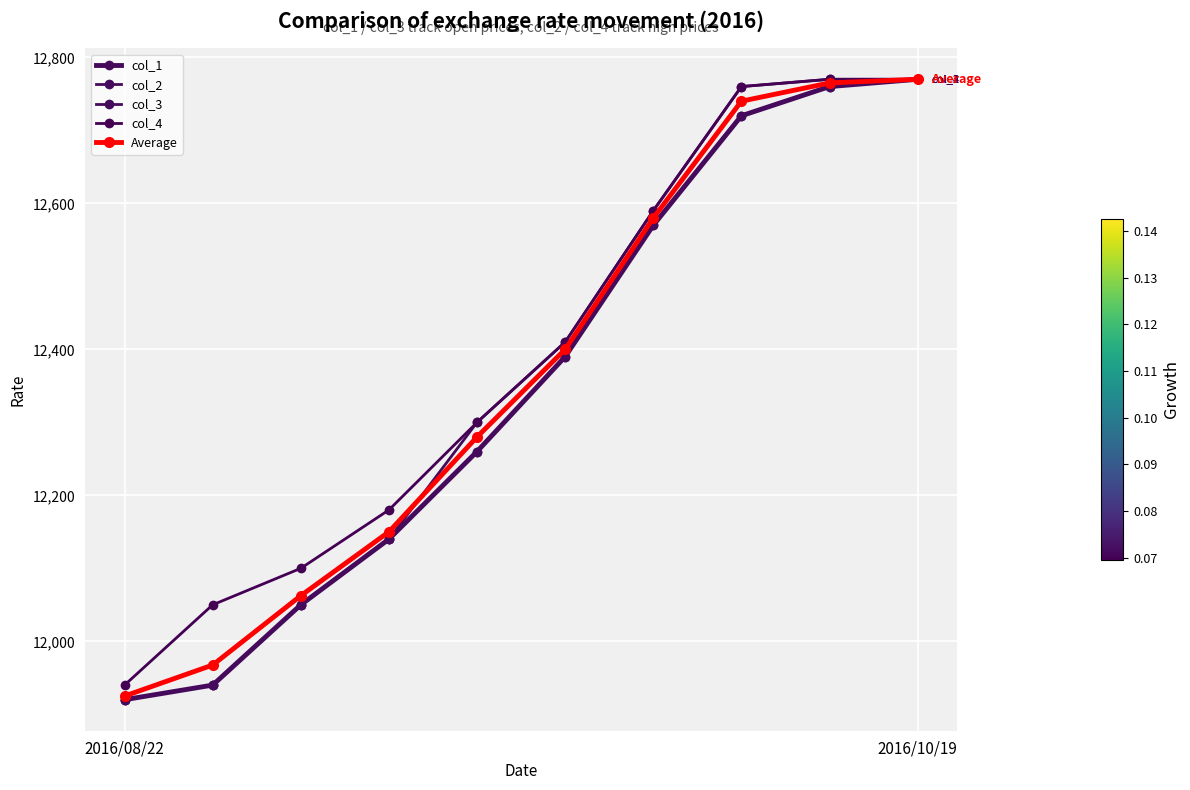

Rank the categories by col_2 value from lowest to highest.

2016/08/22, 2016/10/19, 2, 3, 4, 5, 6, 7, 8, 9